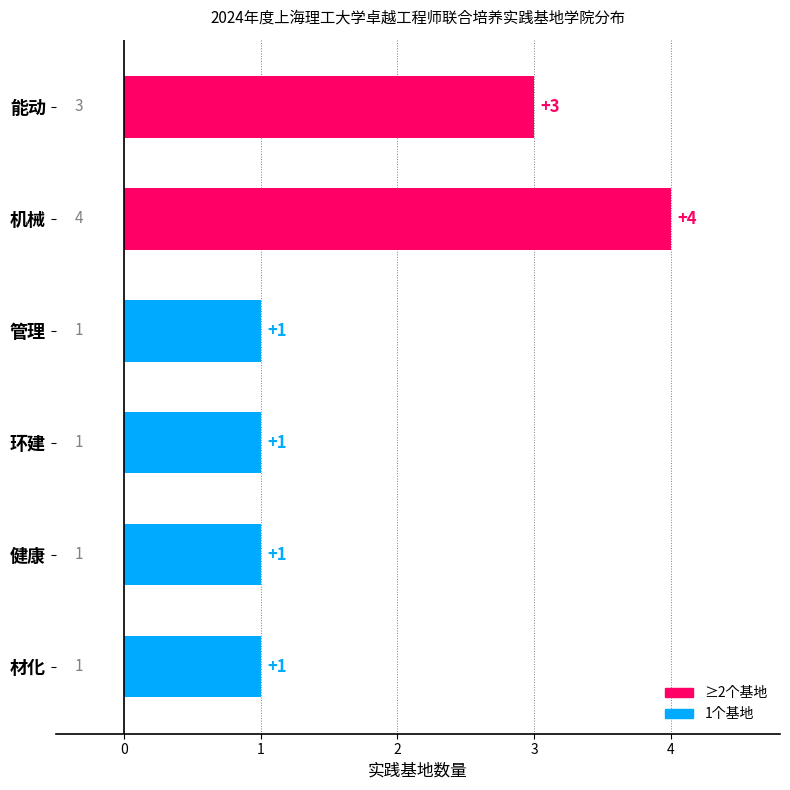

Are the bars horizontal?

Yes